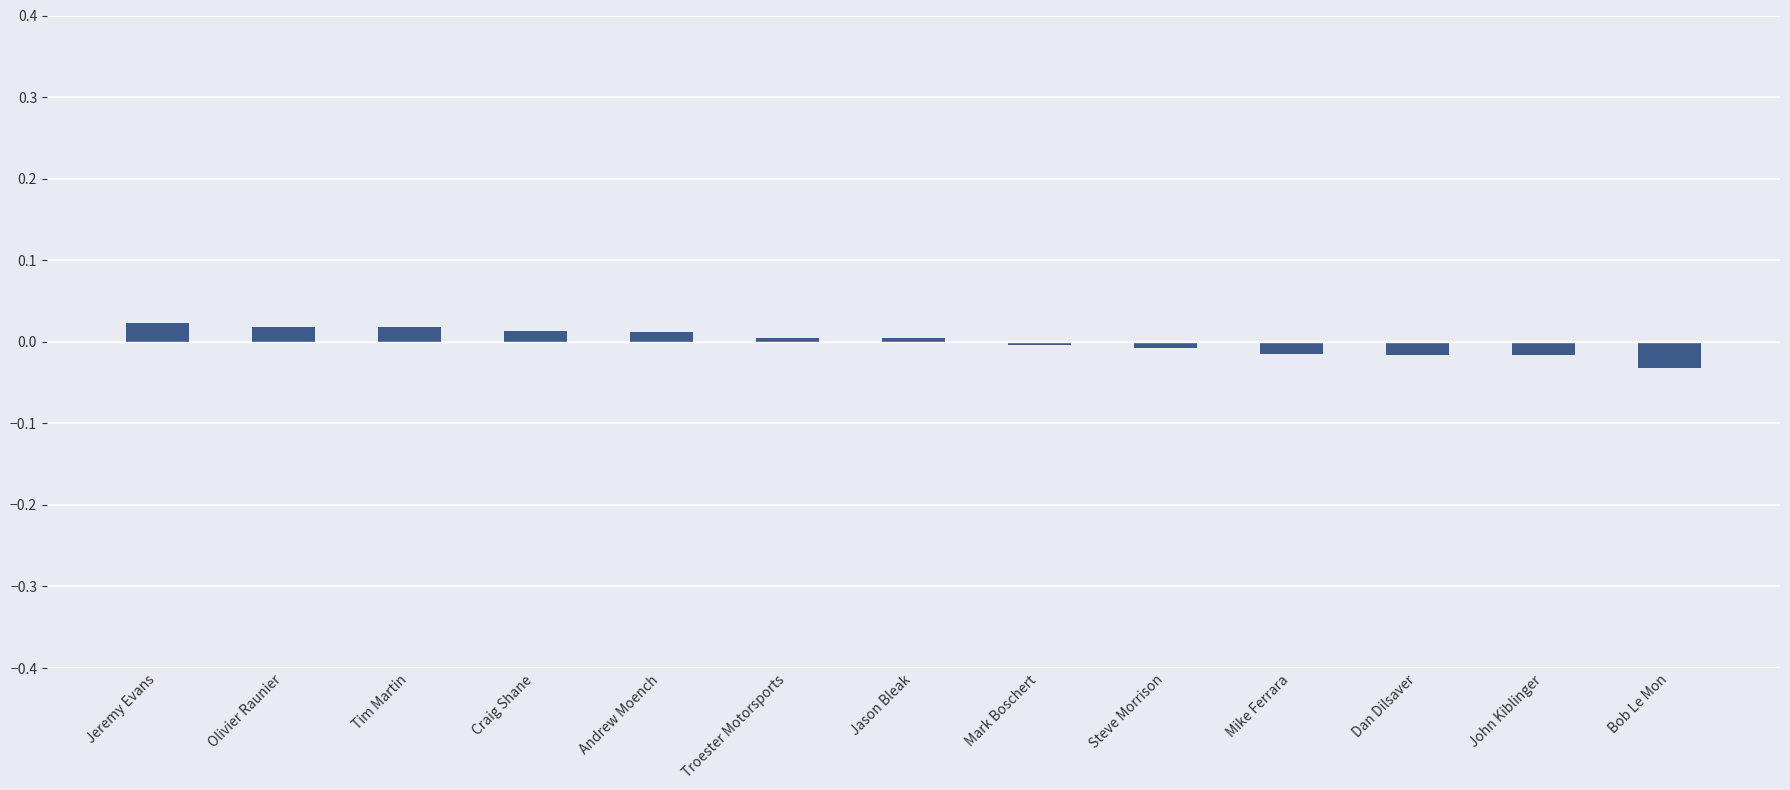

What is the label of the 3rd bar from the right?

Dan Dilsaver